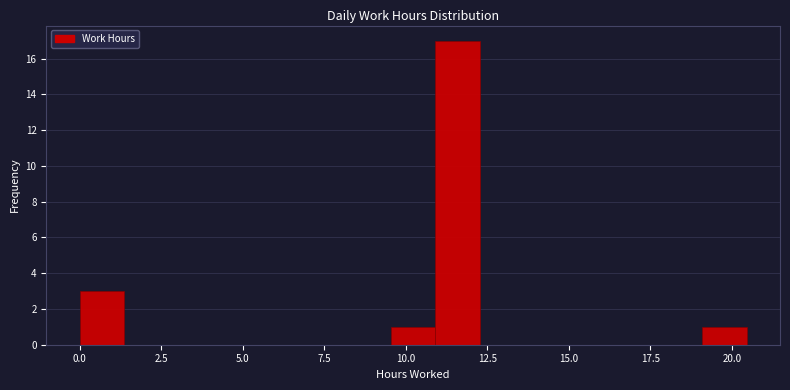

Read against the x-axis, roughly where is the centre of the tallest bar?

11.5